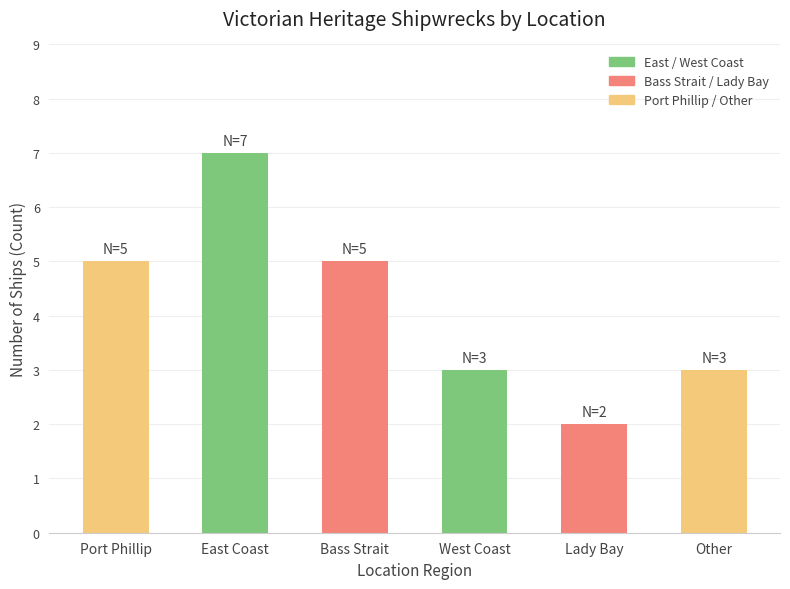

What position from the right is East Coast?

5